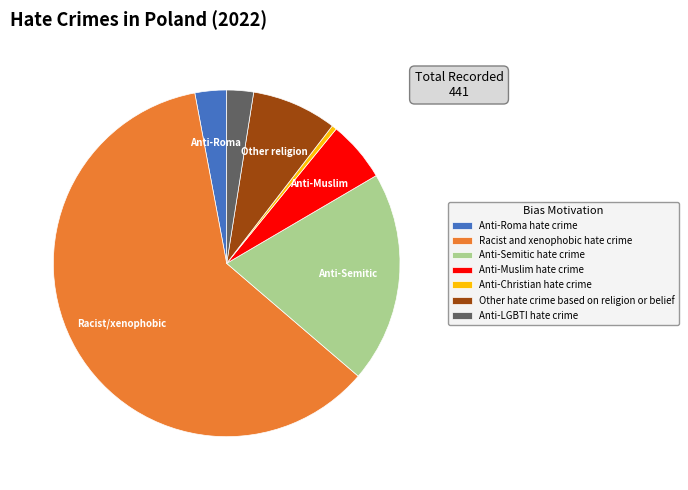

Is there any slice that represents more than half of the pie?

Yes